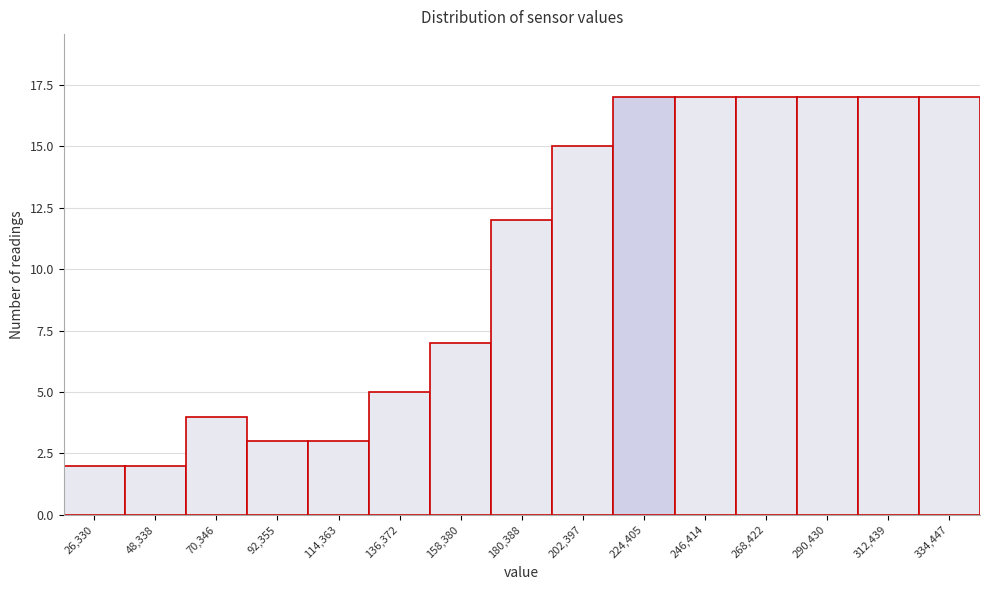

Reading left to right, transcribe all the data shown in this chart.

26,330=2	48,338=2	70,346=4	92,355=3	114,363=3	136,372=5	158,380=7	180,388=12	202,397=15	224,405=17	246,414=17	268,422=17	290,430=17	312,439=17	334,447=17